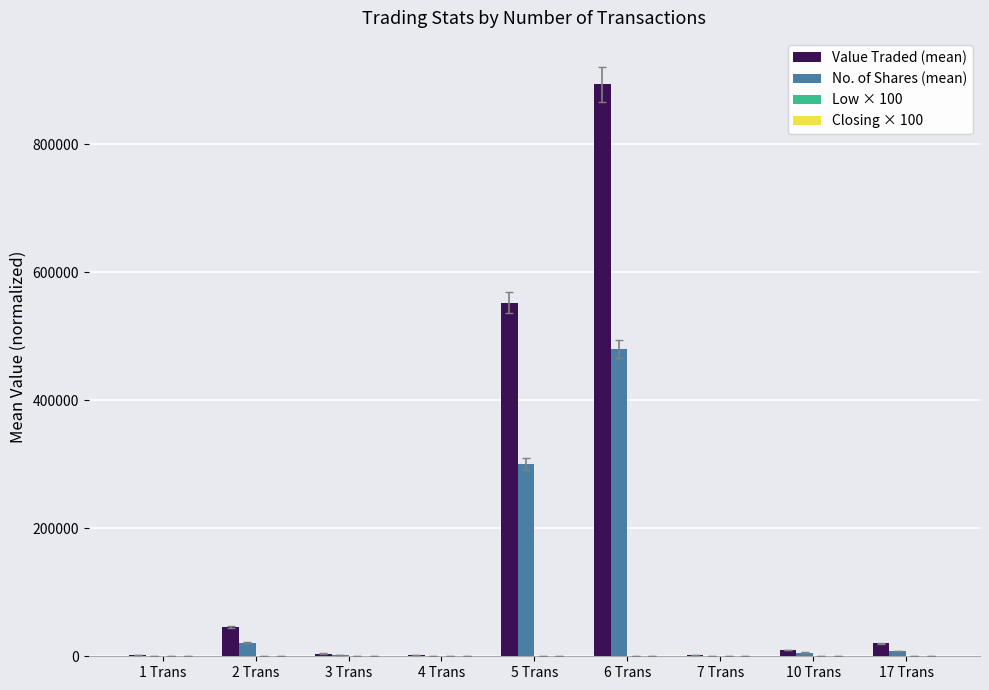

At which category is the sum across all series the highest?

6 Trans